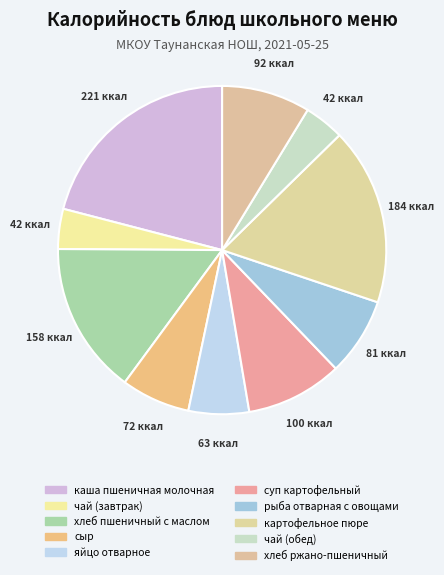

Which slice is the largest?

каша пшеничная молочная